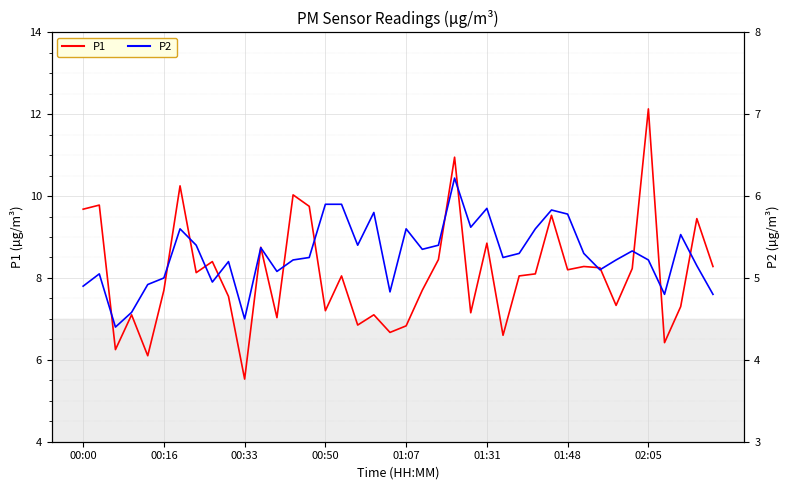

Read the P2 value at 32.

5.1